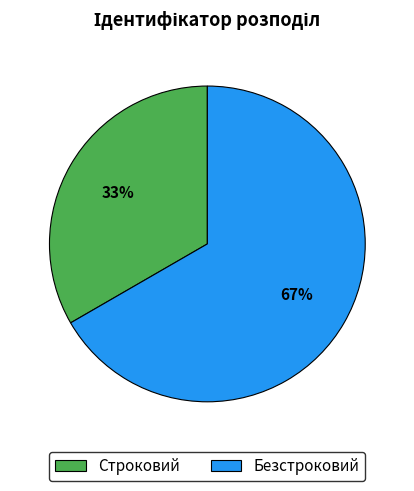

To the nearest percent, what percentage of the pie is Строковий?

33%